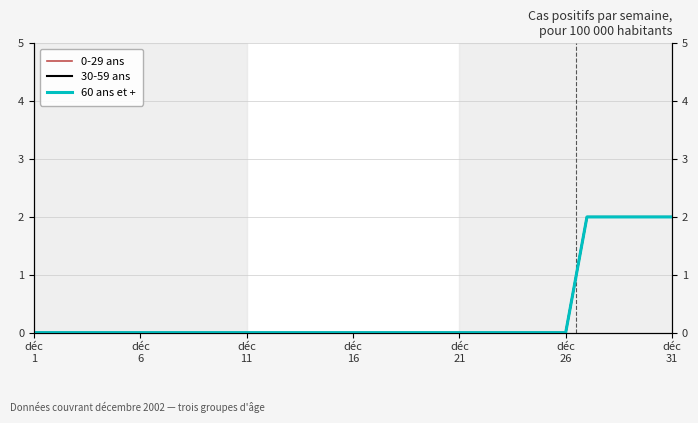

True or false: 0-29 ans and 60 ans et + intersect in this chart.

False